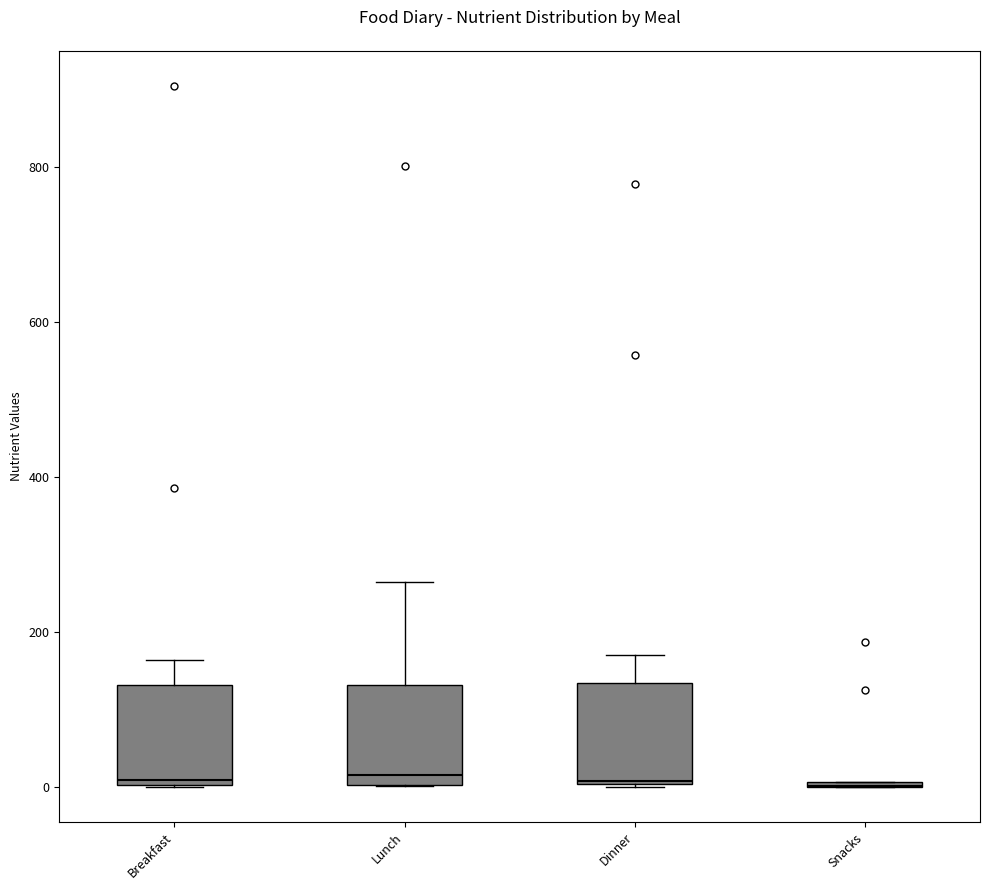

Where does the upper whisker of the box for Breakfast end on the y-axis? The values are not printed on the chart, so give them approximately, as read against the axis.

160